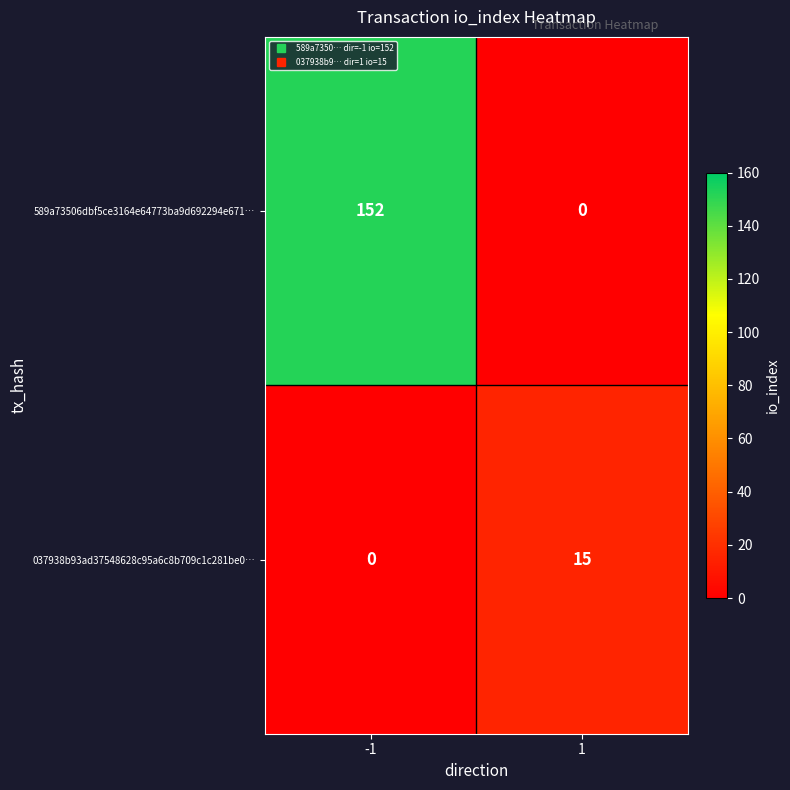

Which series has the largest total across all categories?

589a73506dbf5ce3164e64773ba9d692294e671…